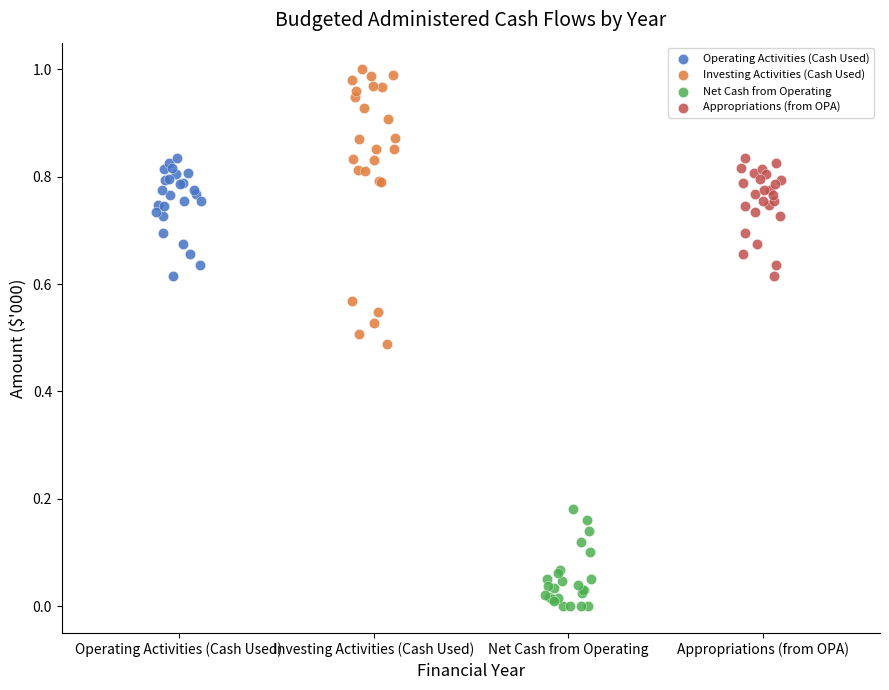

Which series contains the lowest Y value?

Net Cash from Operating